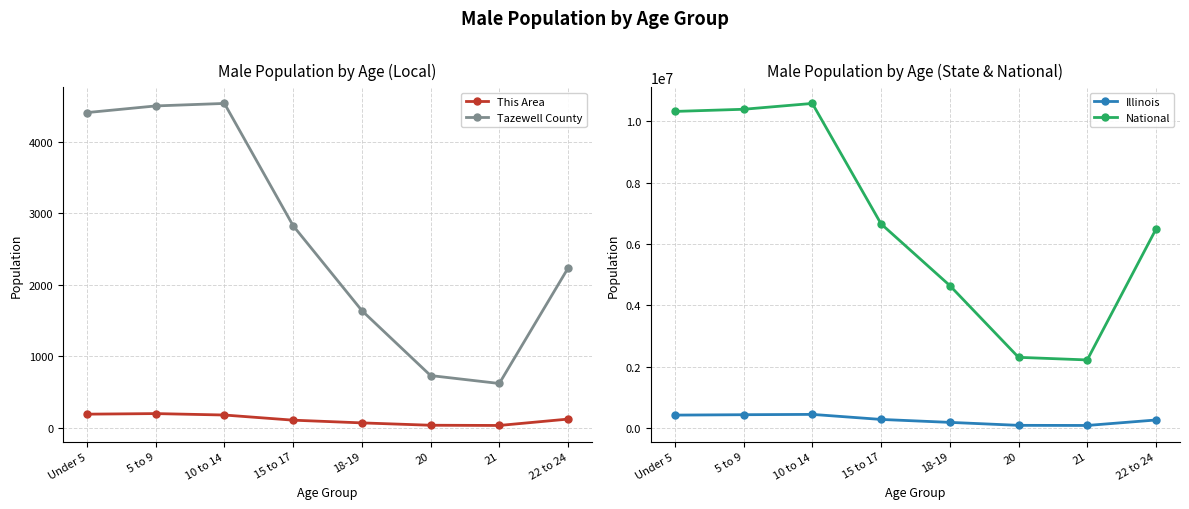

In Tazewell County, how many points are lower than both neighbors (excluding endpoints)?

1